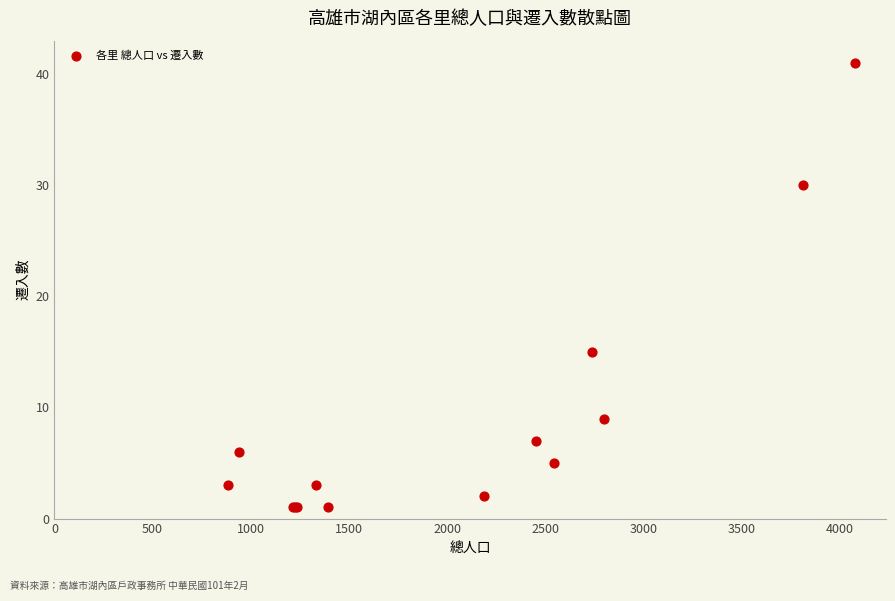

What Y value in the scatter plot is closest to 21?

15